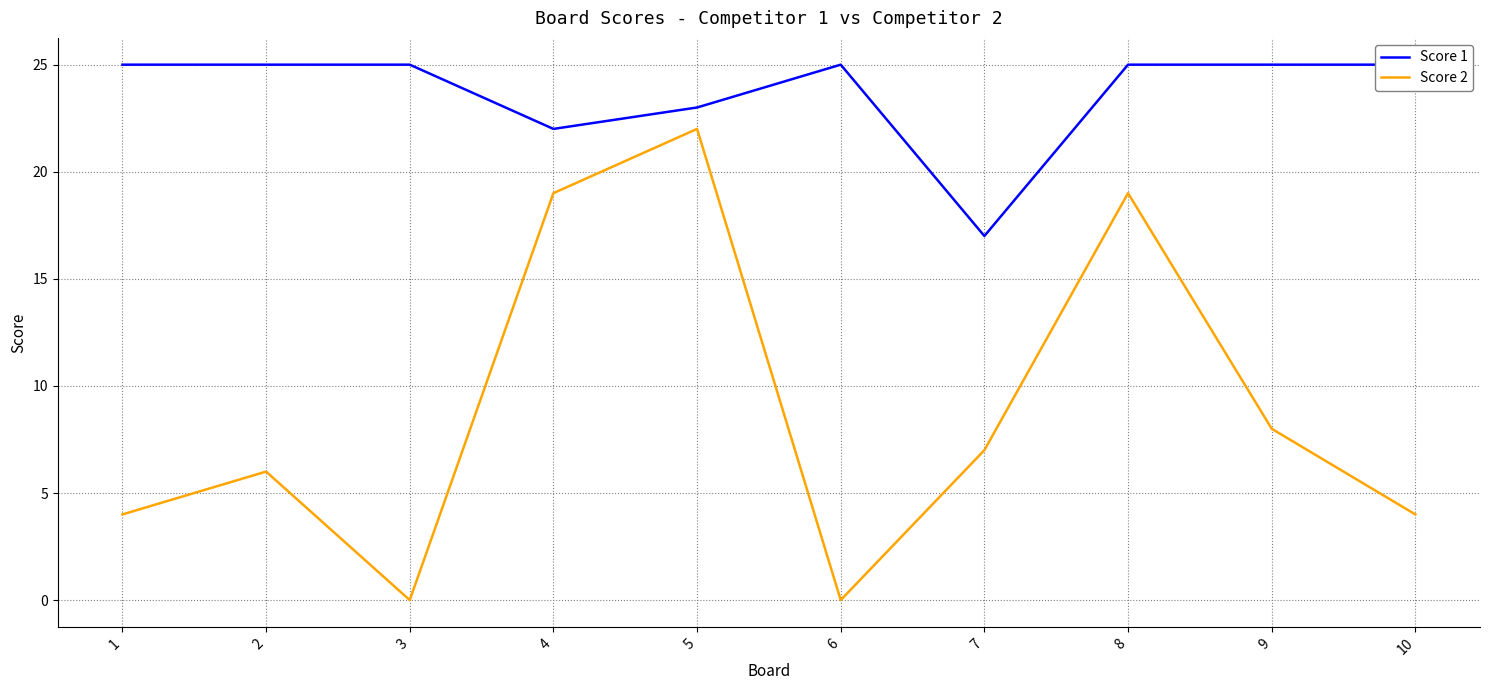

Reading right to left, extract all data points from this chart.

Score 1: 25	25	25	17	25	23	22	25	25	25
Score 2: 4	8	19	7	0	22	19	0	6	4